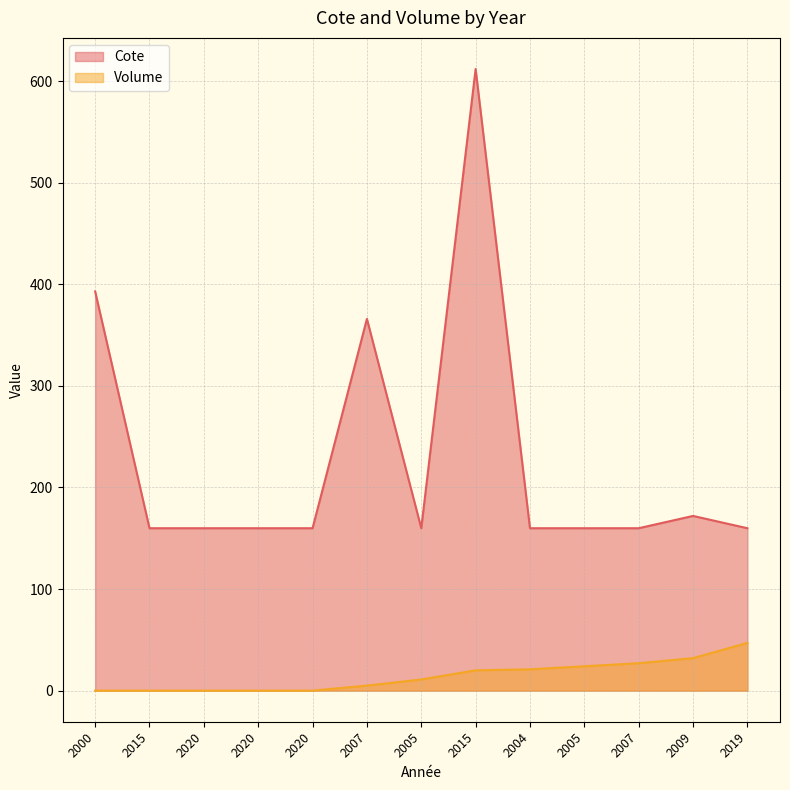

What is the spread (max minus min) of values at 2020?

159.9